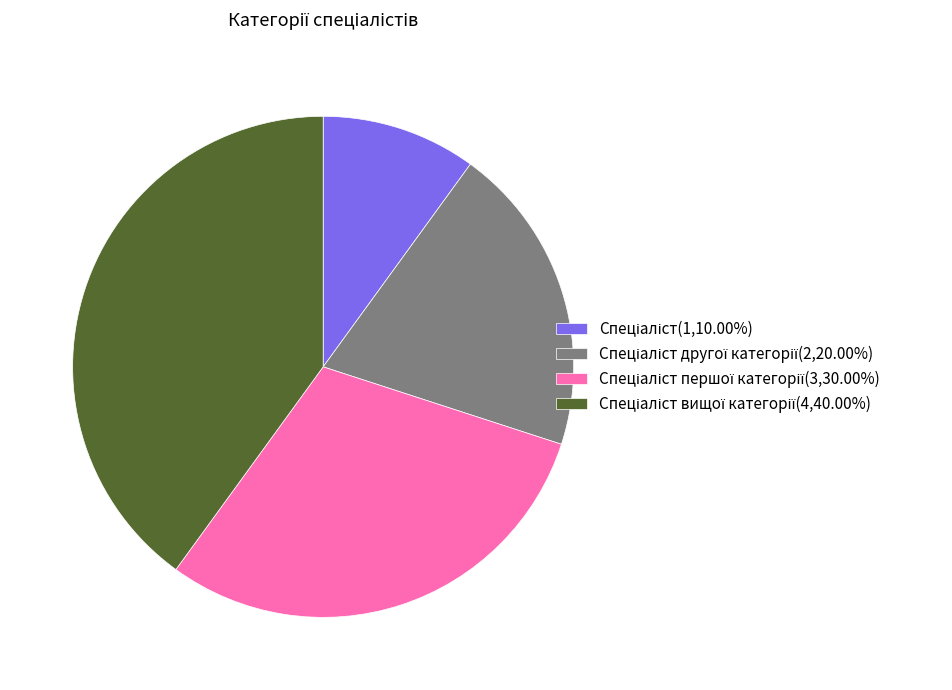

Is there any slice that represents more than half of the pie?

No